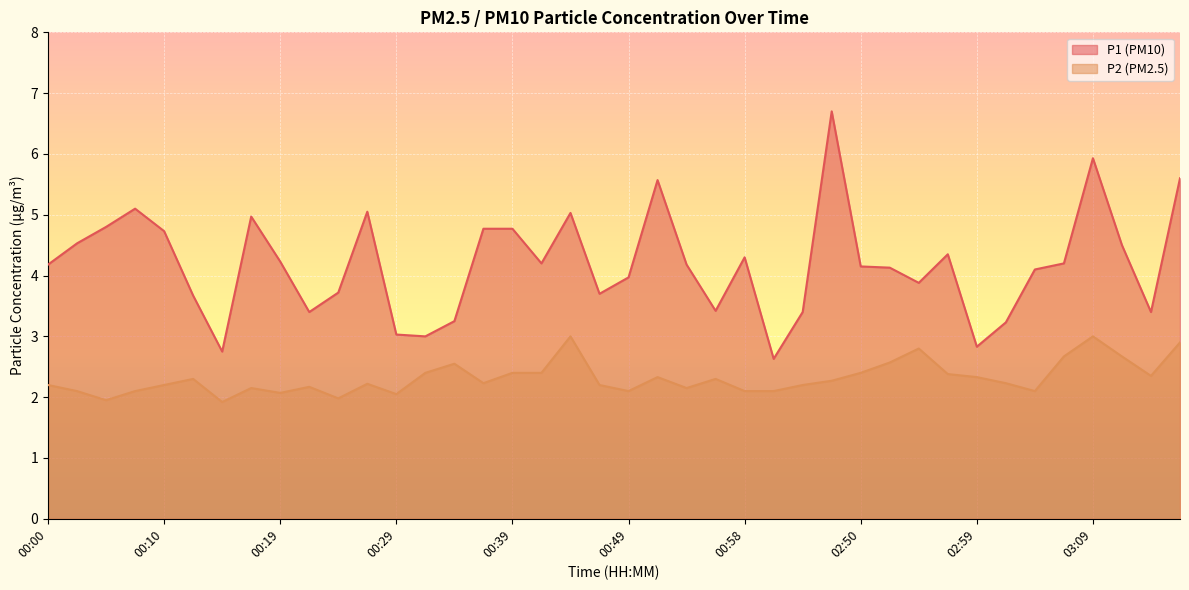

Rank the series by their maximum value, from highest to lowest.

P1, P2